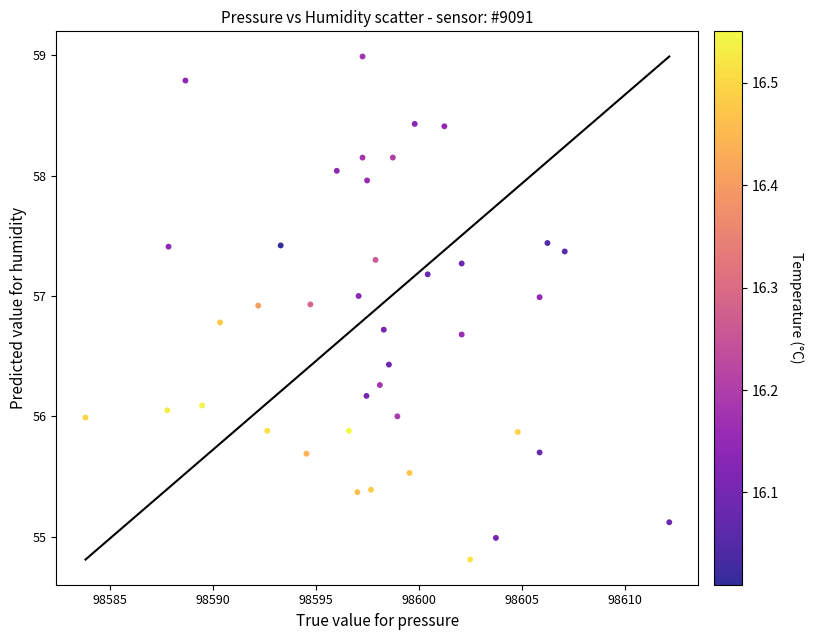

What is the range of X values (max minus min)?

28.3